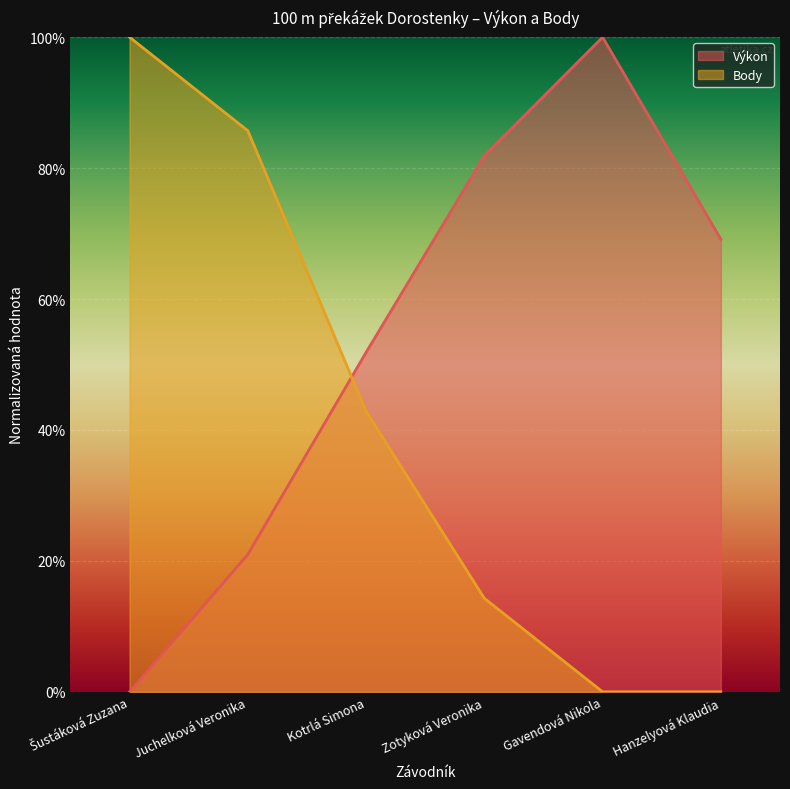

How many lines are shown in the chart?

2